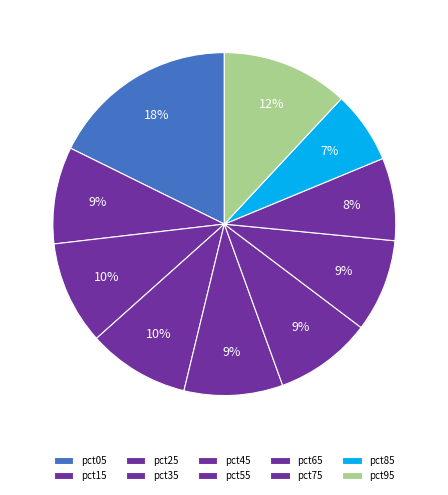

How many slices are in this pie chart?

10